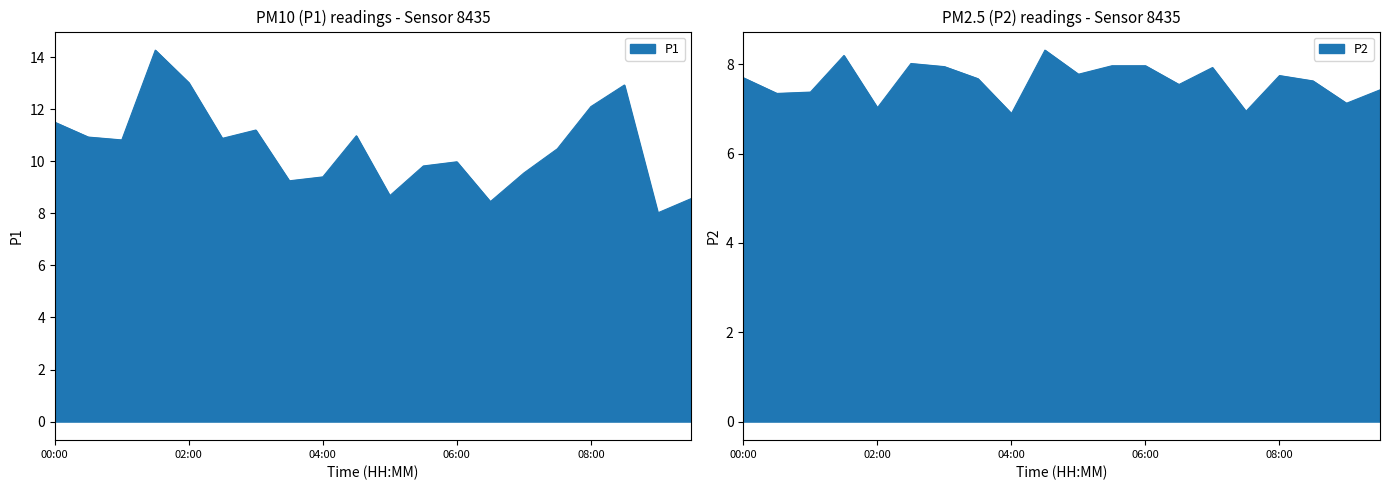

What is the label of the 5th point from the right?

07:30